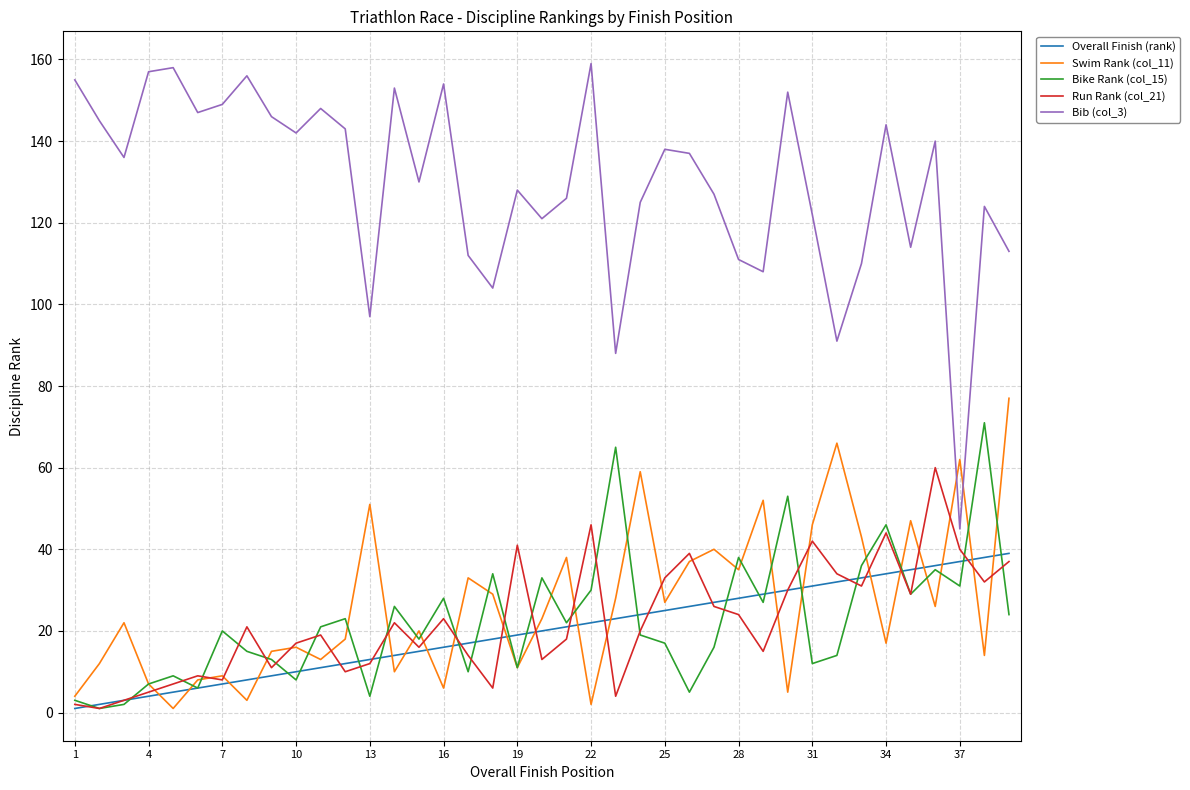

True or false: Bib (col_3) and Bike Rank (col_15) intersect in this chart.

False